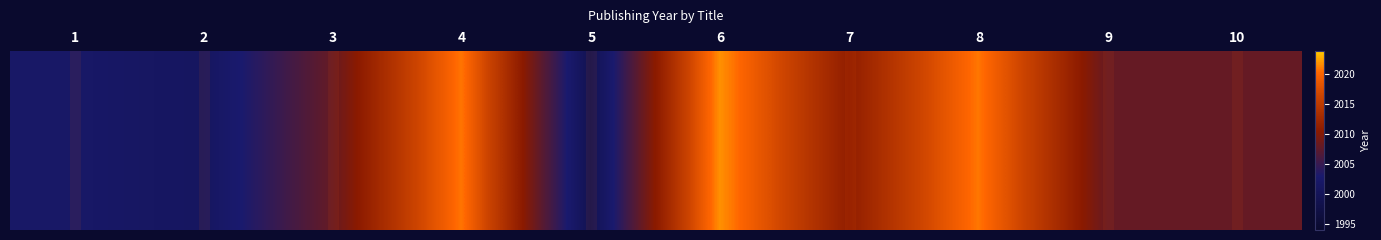

How many values are below 2008?

3